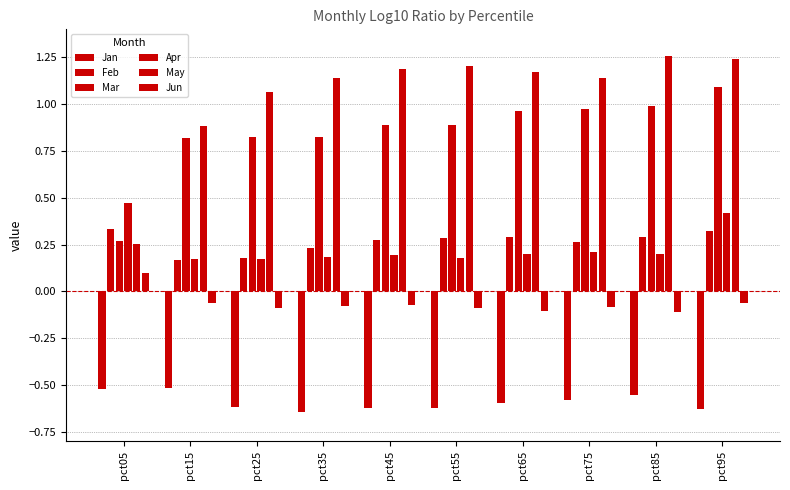

How many groups of bars are there?

10